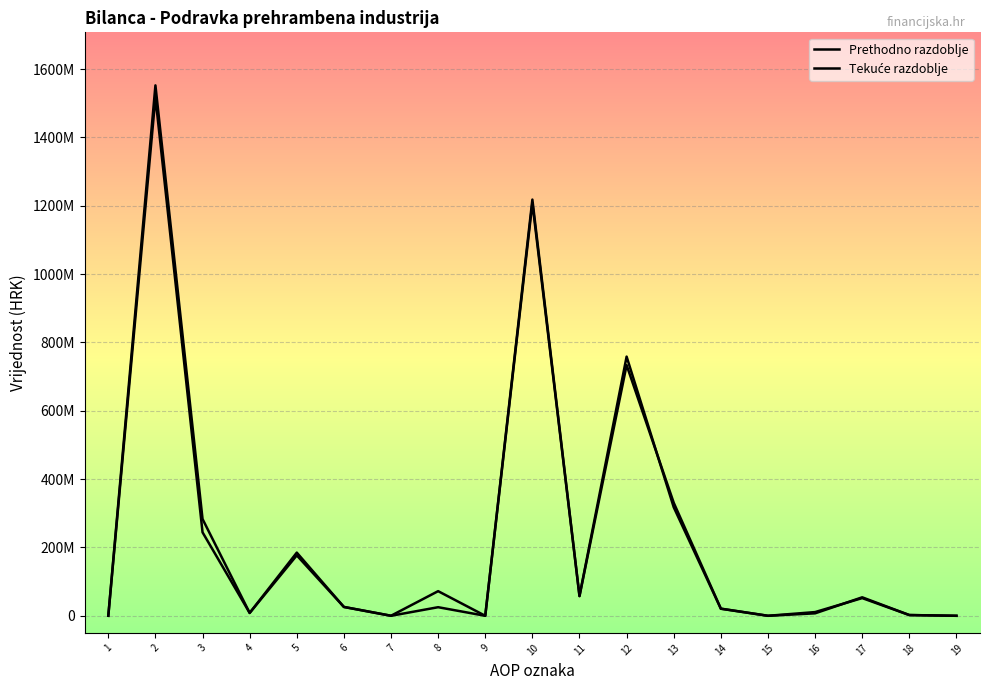

Reading left to right, list all the values displayed in this chart.

Prethodno razdoblje: 1=0	2=1517762204	3=244319137	4=8387114	5=184927027	6=25881000	7=0	8=25123996	9=0	10=1218263632	11=57770322	12=758629723	13=317730791	14=20642379	15=0	16=7215364	17=54102698	18=2172355	19=0
Tekuće razdoblje: 1=0	2=1552552116	3=283268974	4=8314441	5=176821050	6=25881000	7=169632	8=72082851	9=0	10=1208019814	11=57684453	12=733698732	13=330852931	14=20958338	15=0	16=10863439	17=51797824	18=2164097	19=0